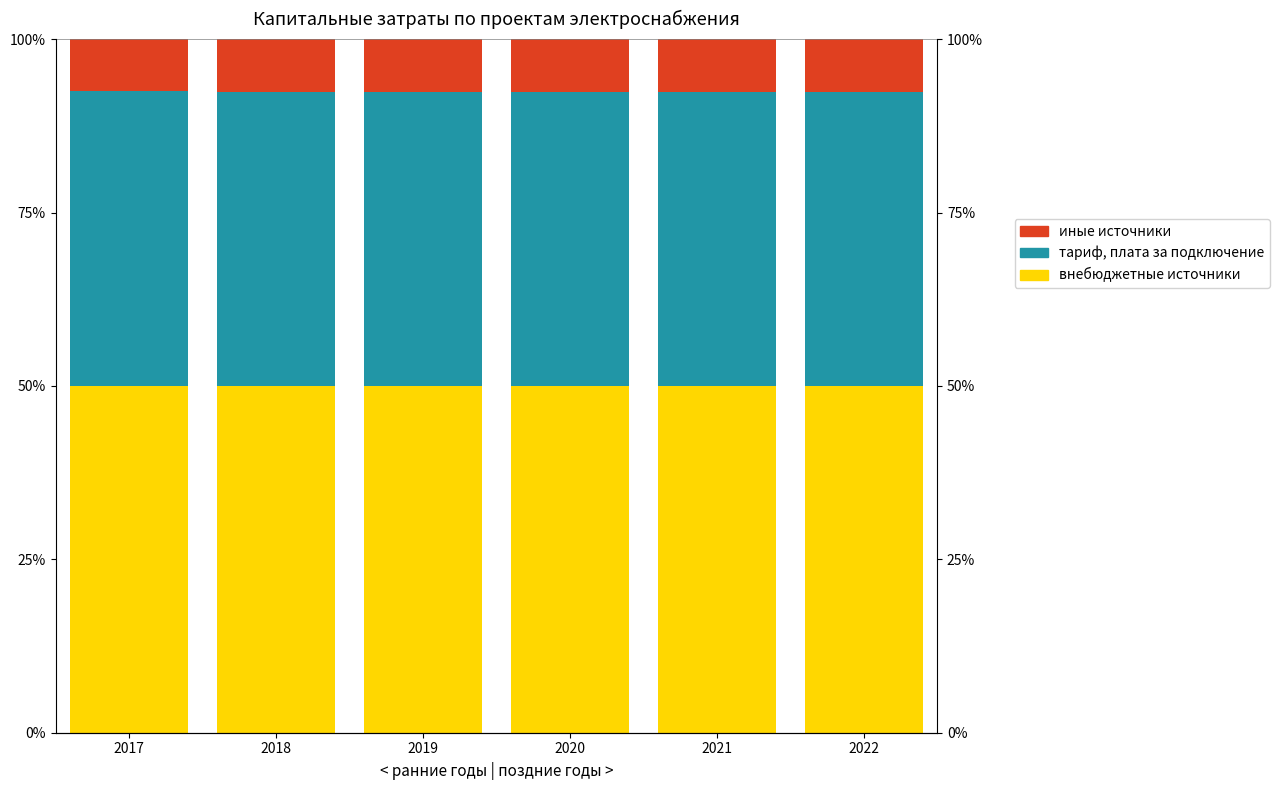

Count the тариф, плата за подключение values in the range 42 to 43.

6